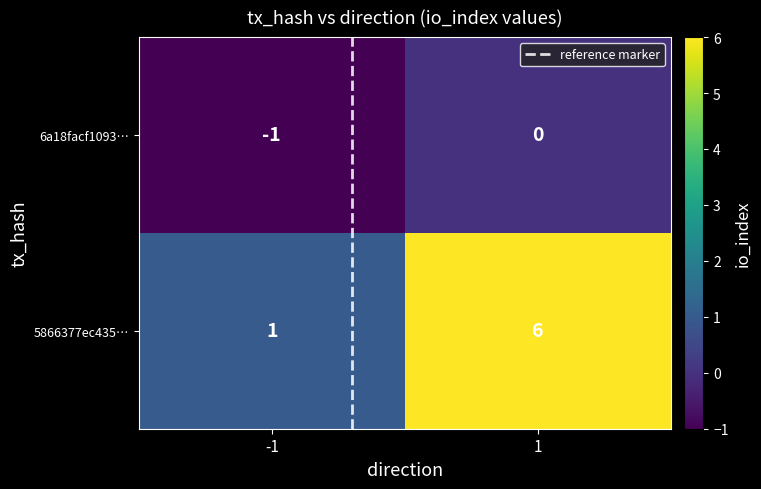

What is the sum of the 5866377ec435… values at 1 and -1?

7